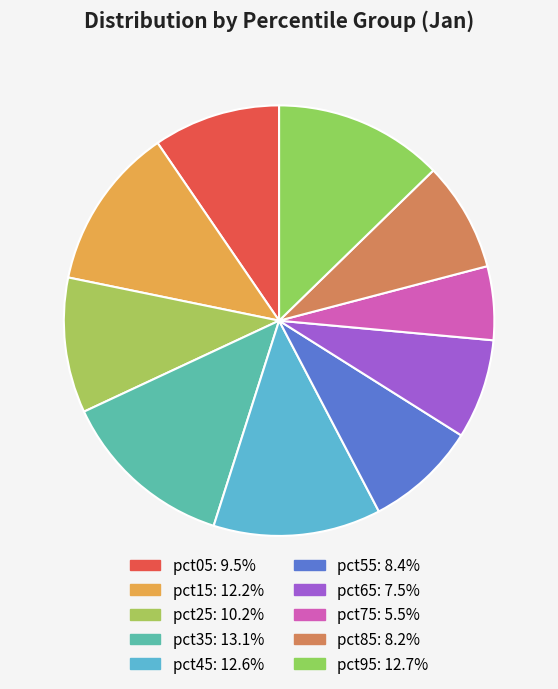

How many segments does this pie chart have?

10